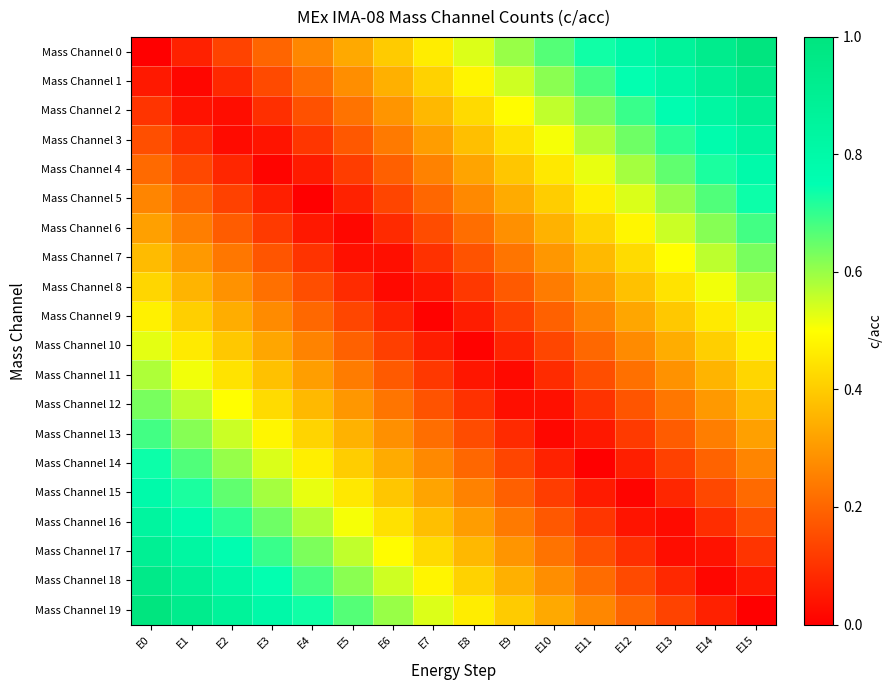

Between E4 and E13, which is larger?

E13